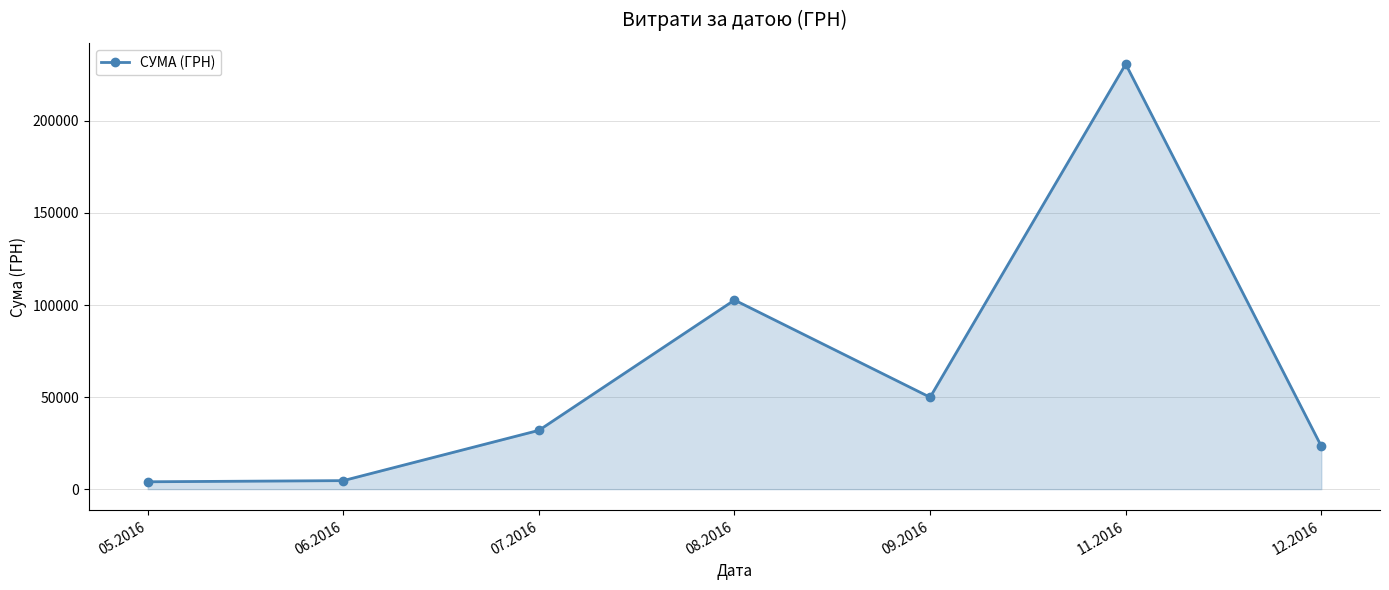

Between 12.2016 and 09.2016, which is larger?

09.2016